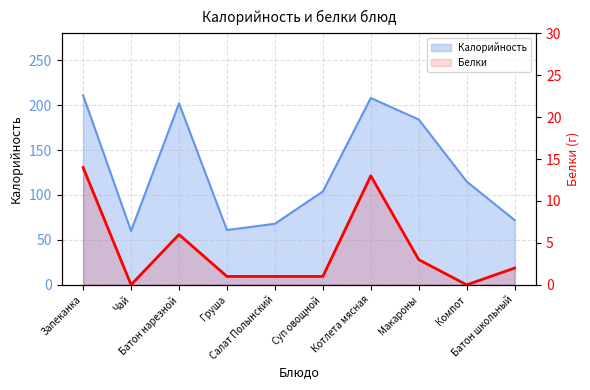

Count the number of values greater than 2.

4